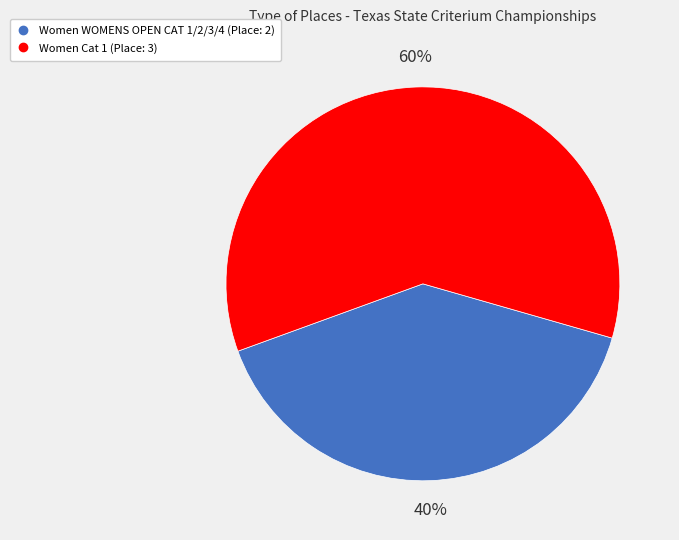

True or false: Women WOMENS OPEN CAT 1/2/3/4 accounts for 40% of the total.

True